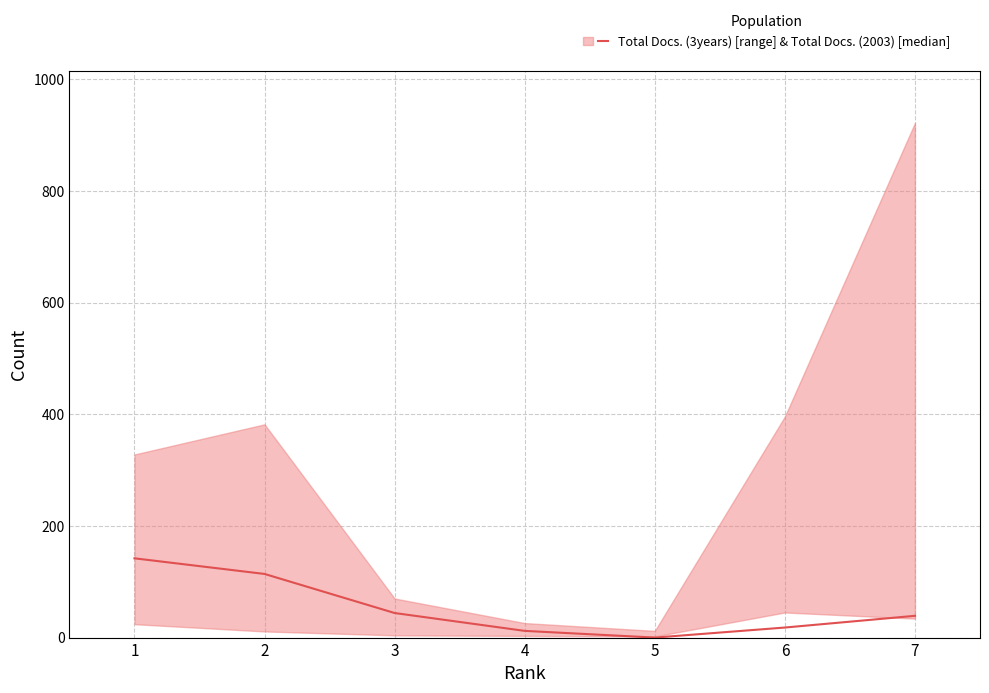

What is the change in value from 2 to 3?

-70